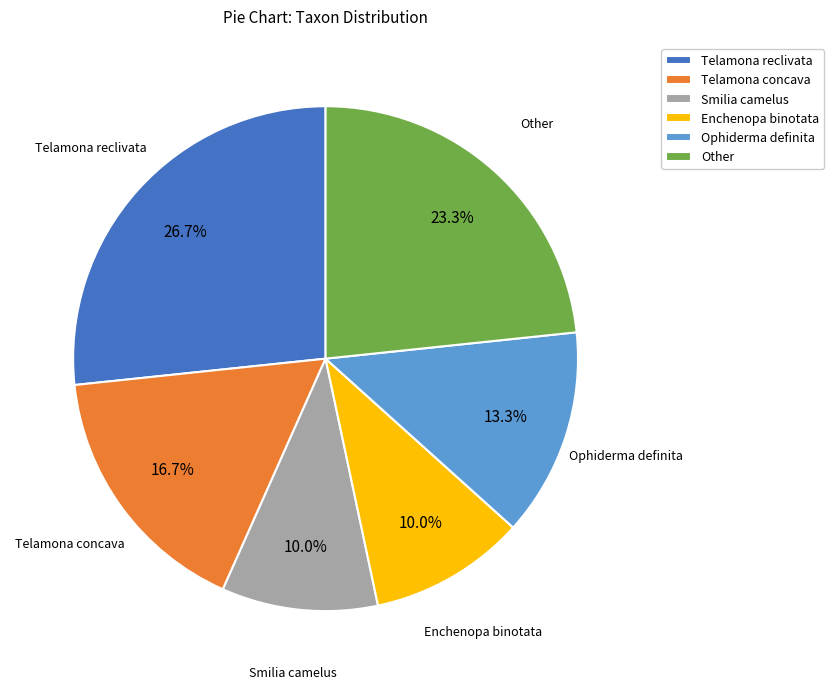

The Enchenopa binotata slice represents 10% of the pie. True or false?

True